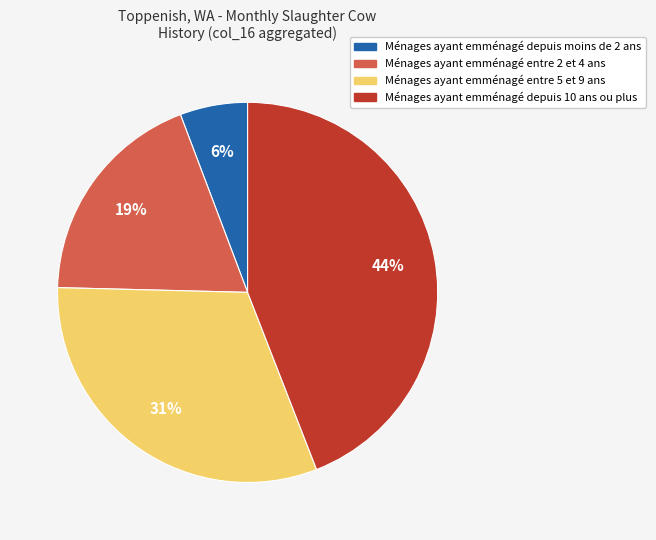

Is it true that Ménages ayant emménagé entre 5 et 9 ans is 31% of the pie?

True